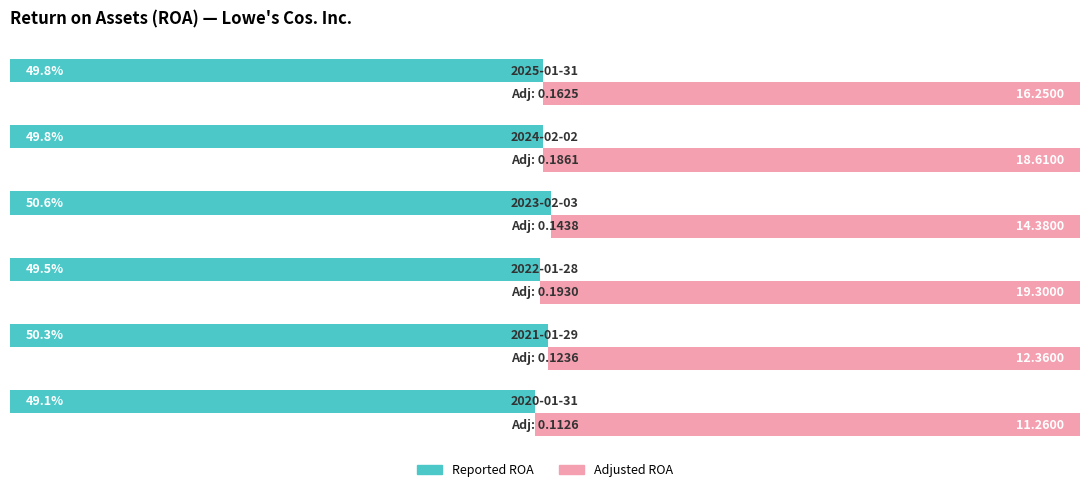

At how many categories does at least one series exceed 49?

6